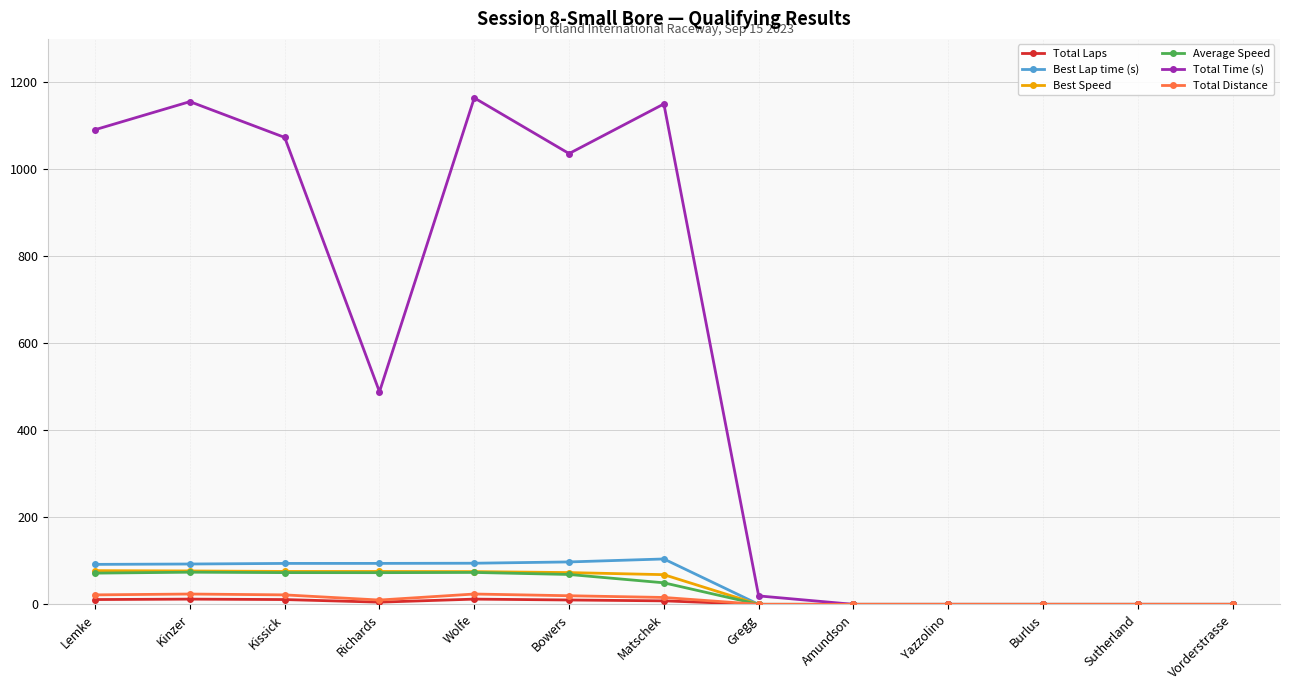

What is the total value across all series at Gregg?

19.4